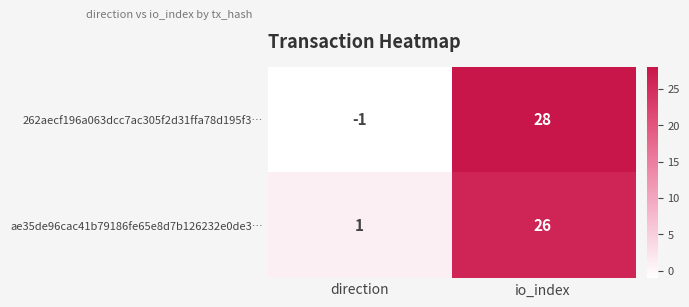

Is the value of ae35de96cac41b79186fe65e8d7b126232e0de3… at io_index greater than the value of 262aecf196a063dcc7ac305f2d31ffa78d195f3… at io_index?

No